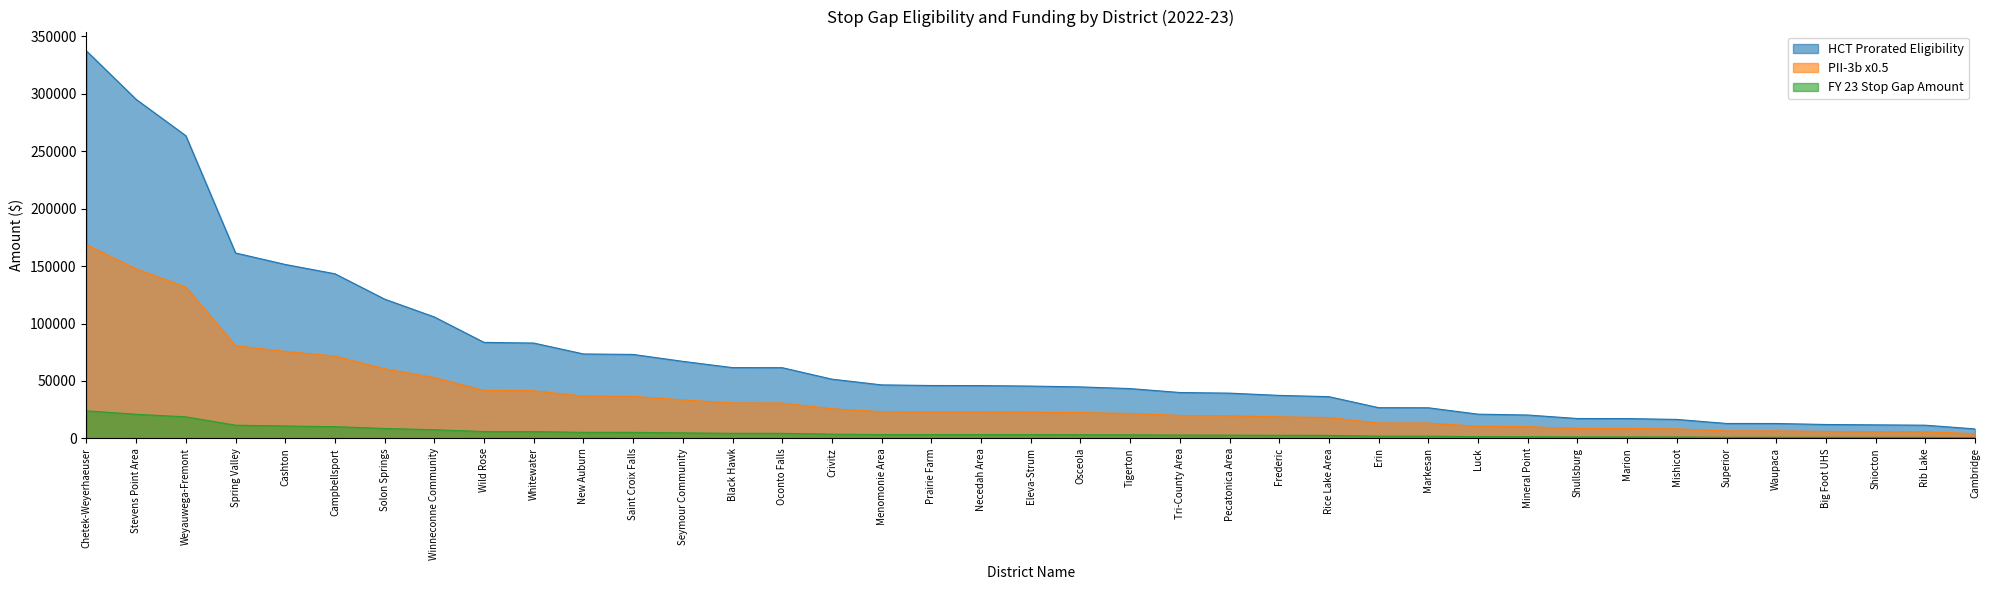

Which series has the largest total across all categories?

HCT Prorated Eligibility